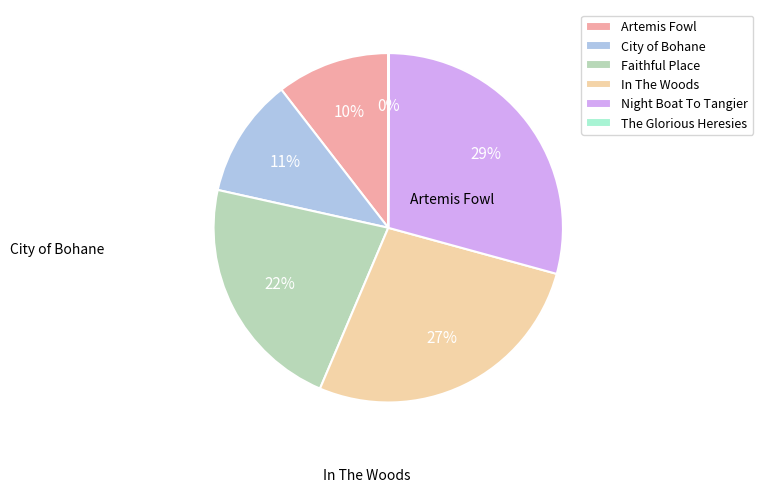

Does Night Boat To Tangier represent more than half of the total?

No